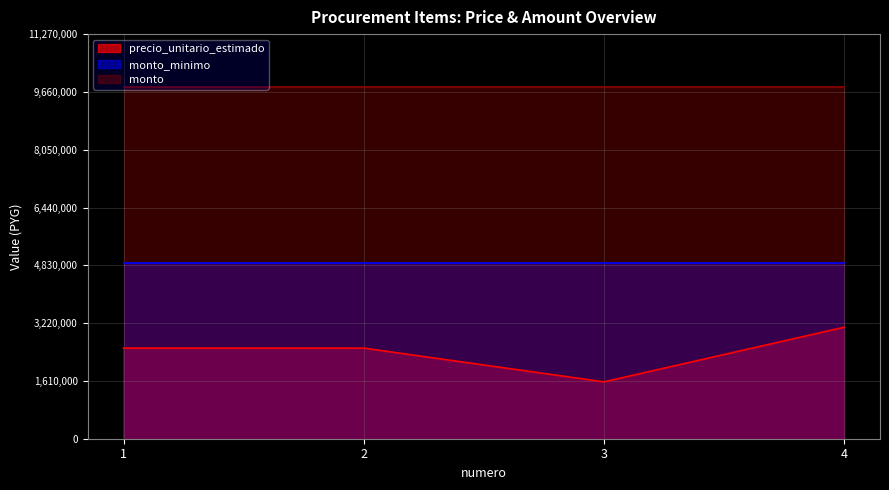

What are all the series names shown in the legend?

precio_unitario_estimado, monto_minimo, monto